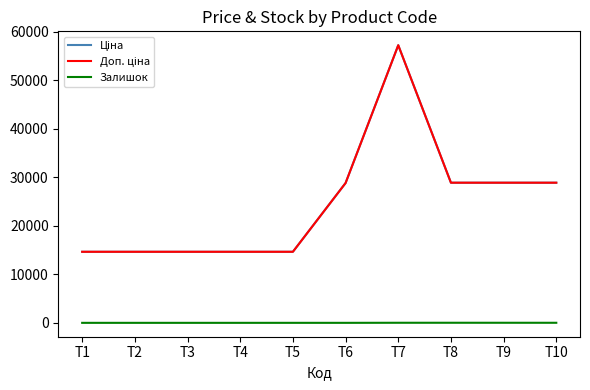

What is the spread (max minus min) of values at T10?

28878.3